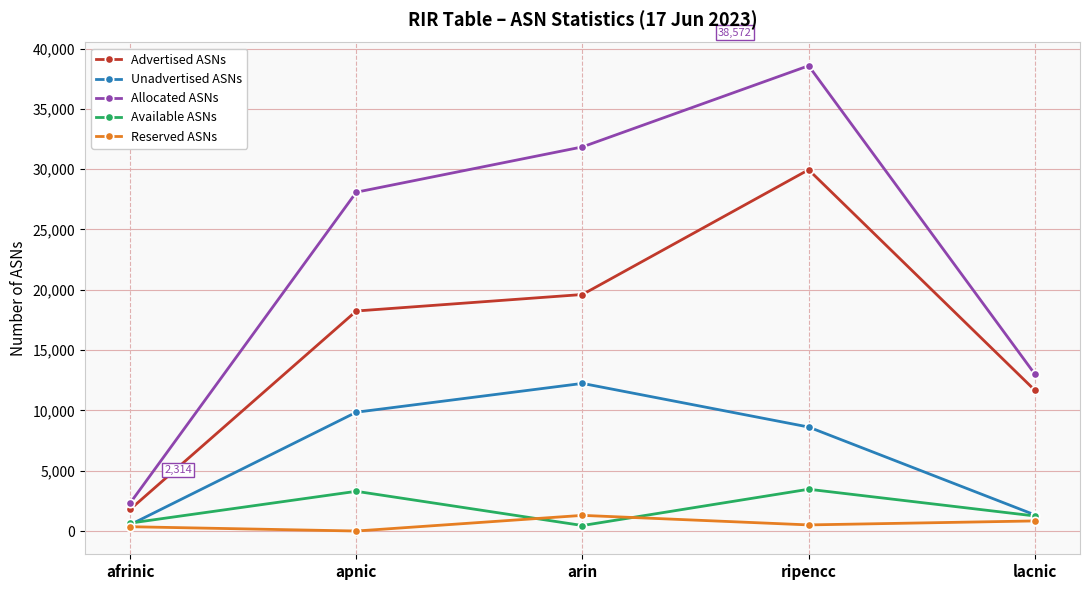

Which series changed the most between afrinic and lacnic?

Allocated ASNs